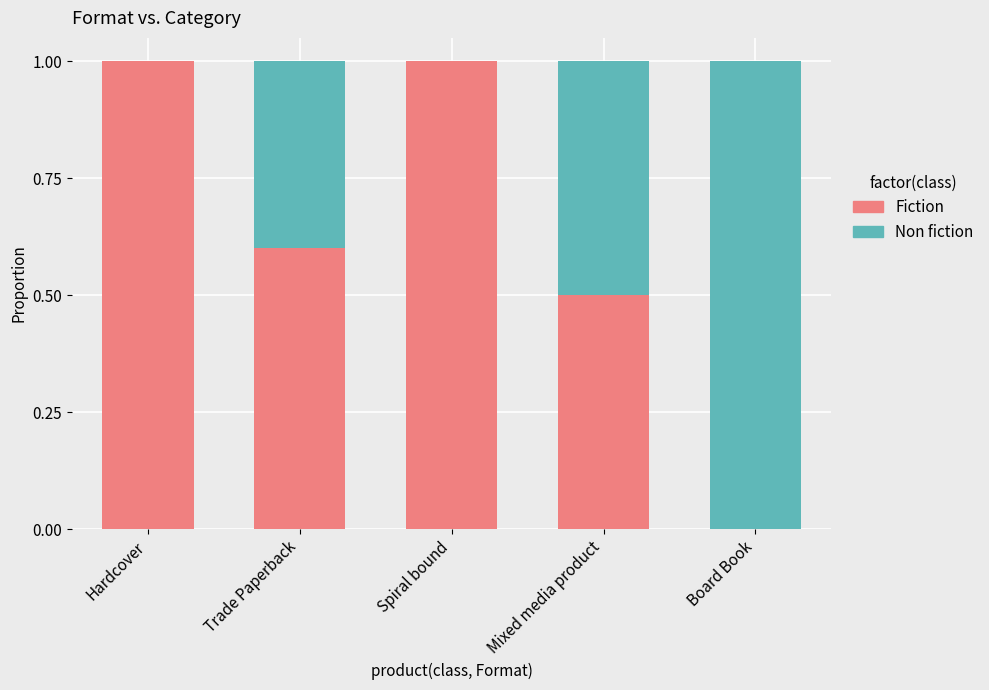

Reading left to right, what are the values for Fiction?

Hardcover=1.0	Trade Paperback=0.6	Spiral bound=1.0	Mixed media product=0.5	Board Book=0.0